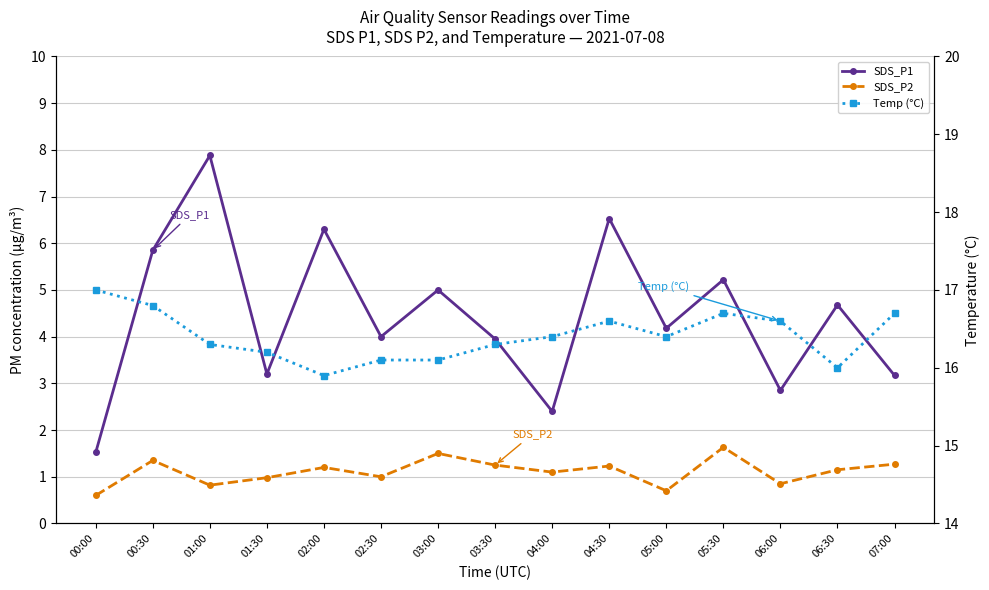

What is the smallest value displayed?

0.6